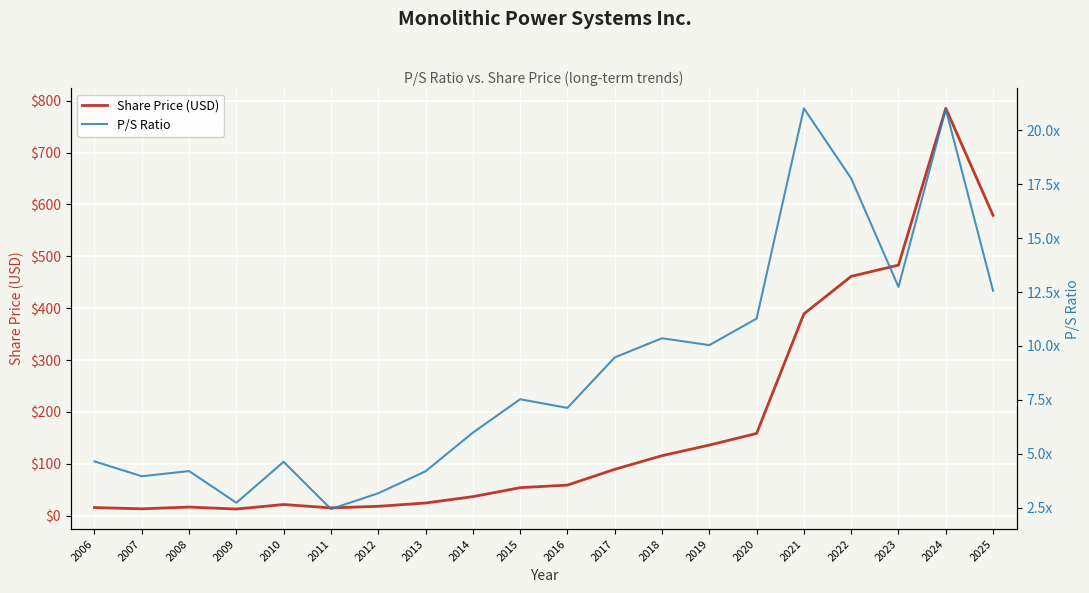

Rank the categories by Share Price (USD) value from lowest to highest.

2009, 2007, 2011, 2006, 2008, 2012, 2010, 2013, 2014, 2015, 2016, 2017, 2018, 2019, 2020, 2021, 2022, 2023, 2025, 2024